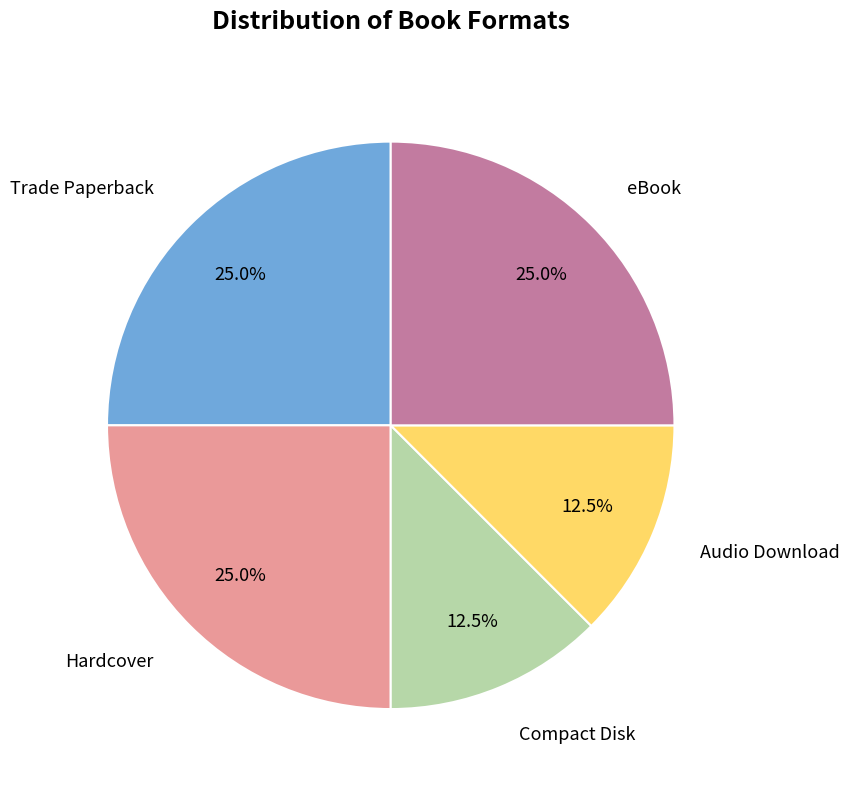

Is there any slice that represents more than half of the pie?

No